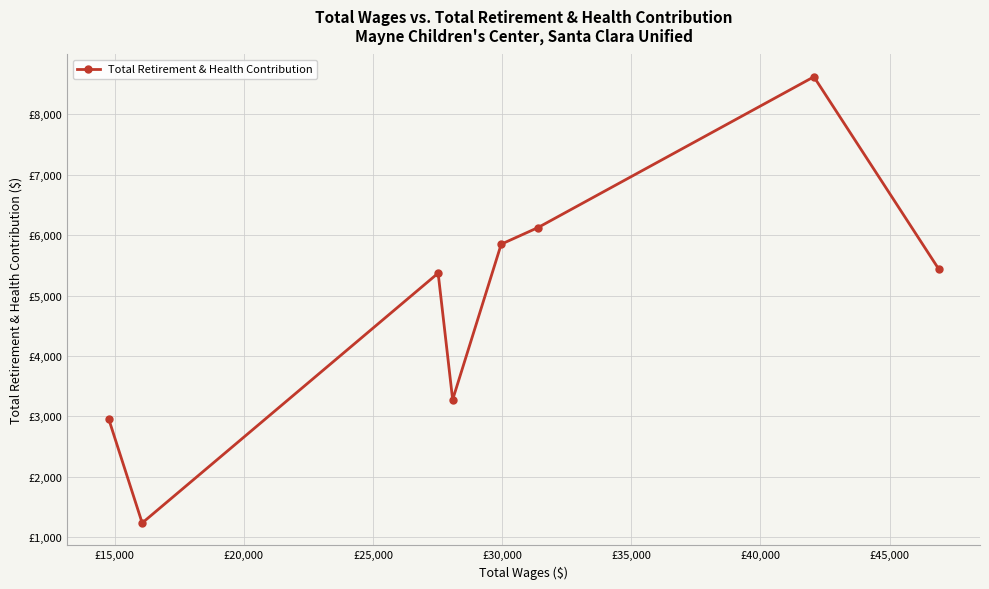

Does the chart have visible grid lines?

Yes